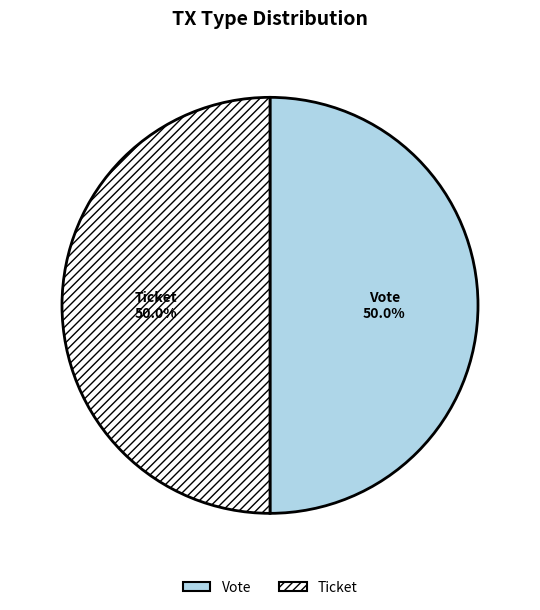

To the nearest percent, what is the combined percentage of Ticket and Vote?

100%